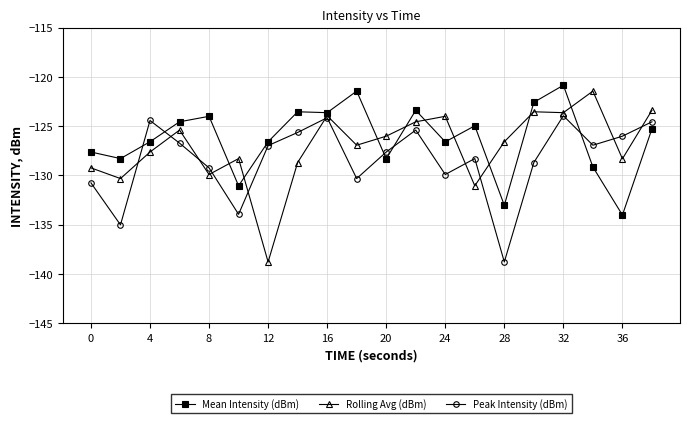

Does the chart have visible grid lines?

Yes